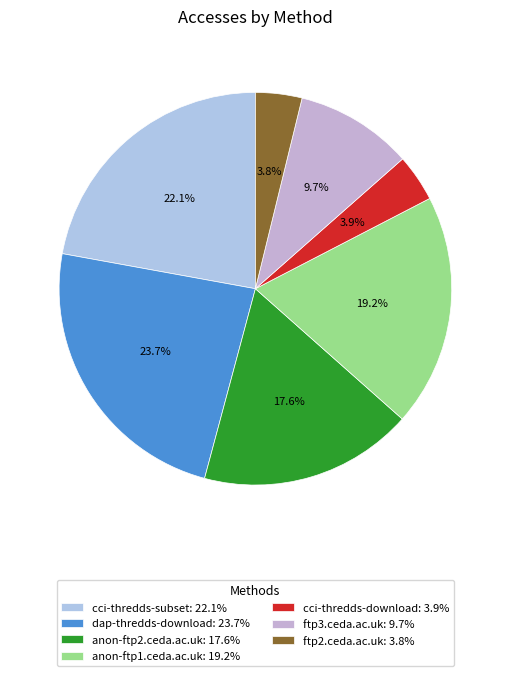

Between cci-thredds-download and anon-ftp2.ceda.ac.uk, which is larger?

anon-ftp2.ceda.ac.uk